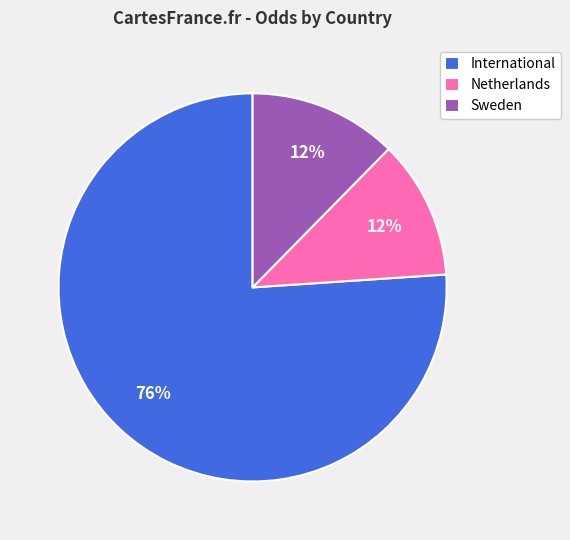

How many segments does this pie chart have?

3